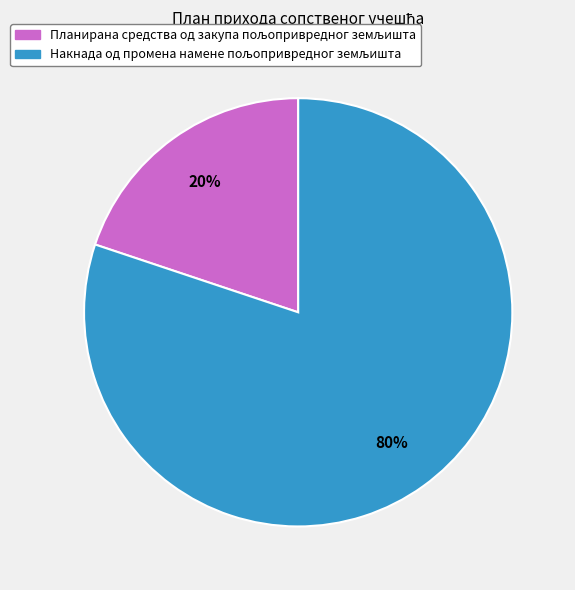

To the nearest percent, what is the average slice percentage?

50%